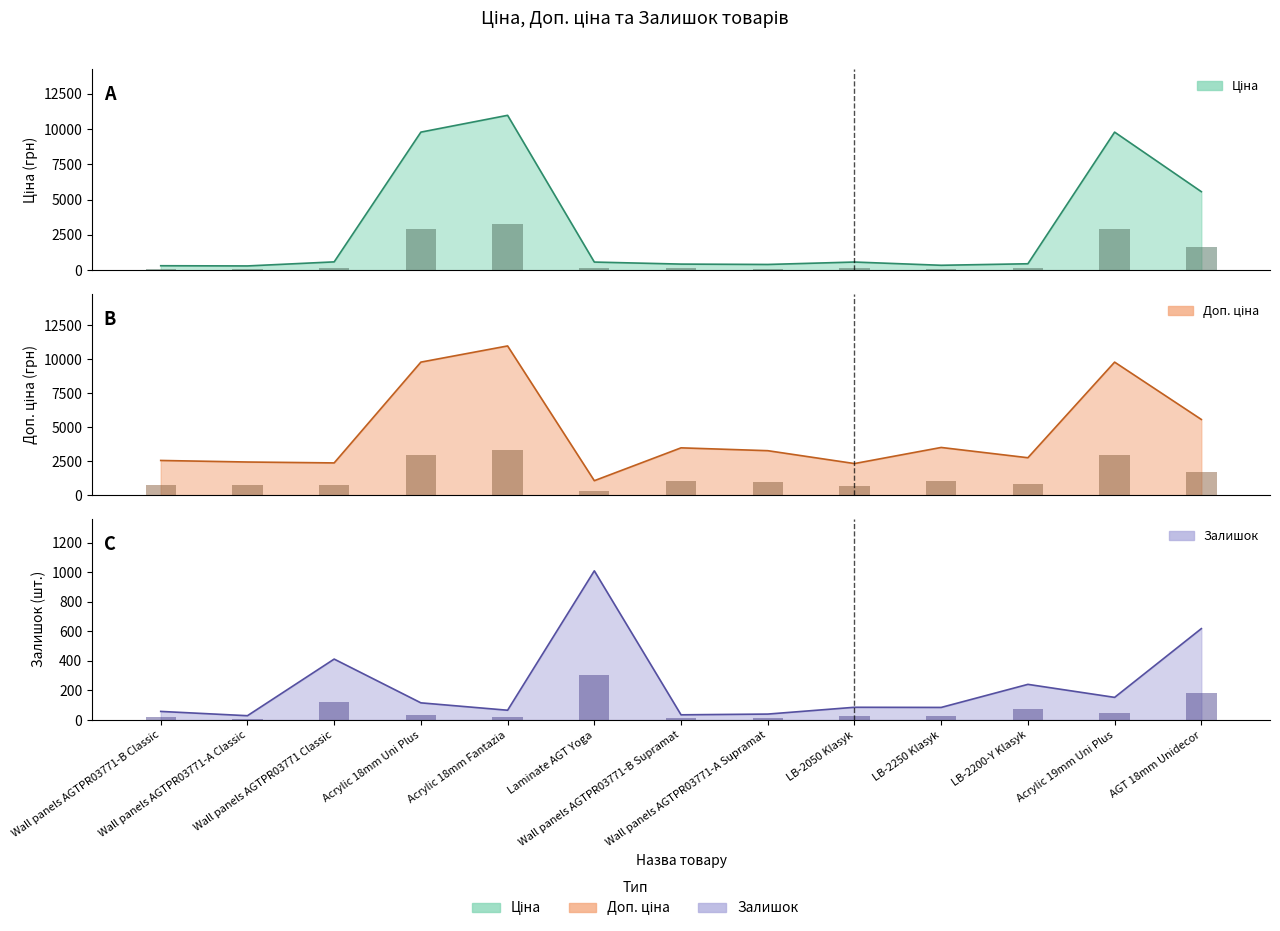

What is the difference between the Залишок values at LB-2250 Klasyk and Acrylic 18mm Fantazia?

19.0